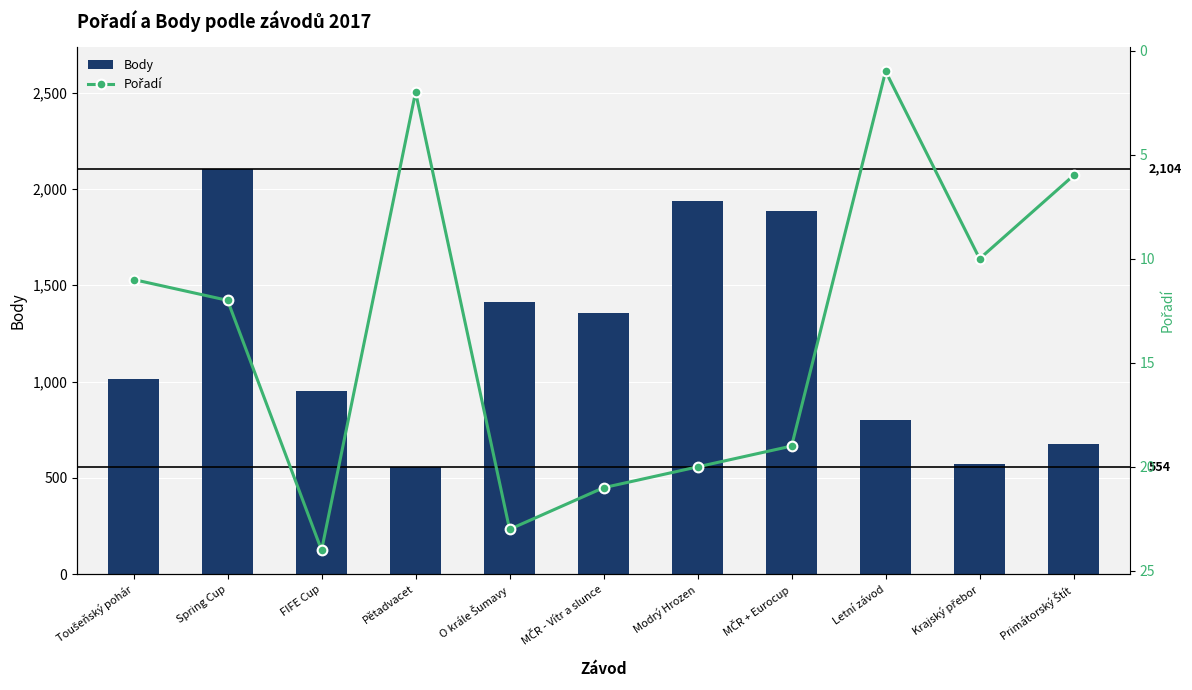

What is the label of the 4th bar from the left?

Pětadvacet